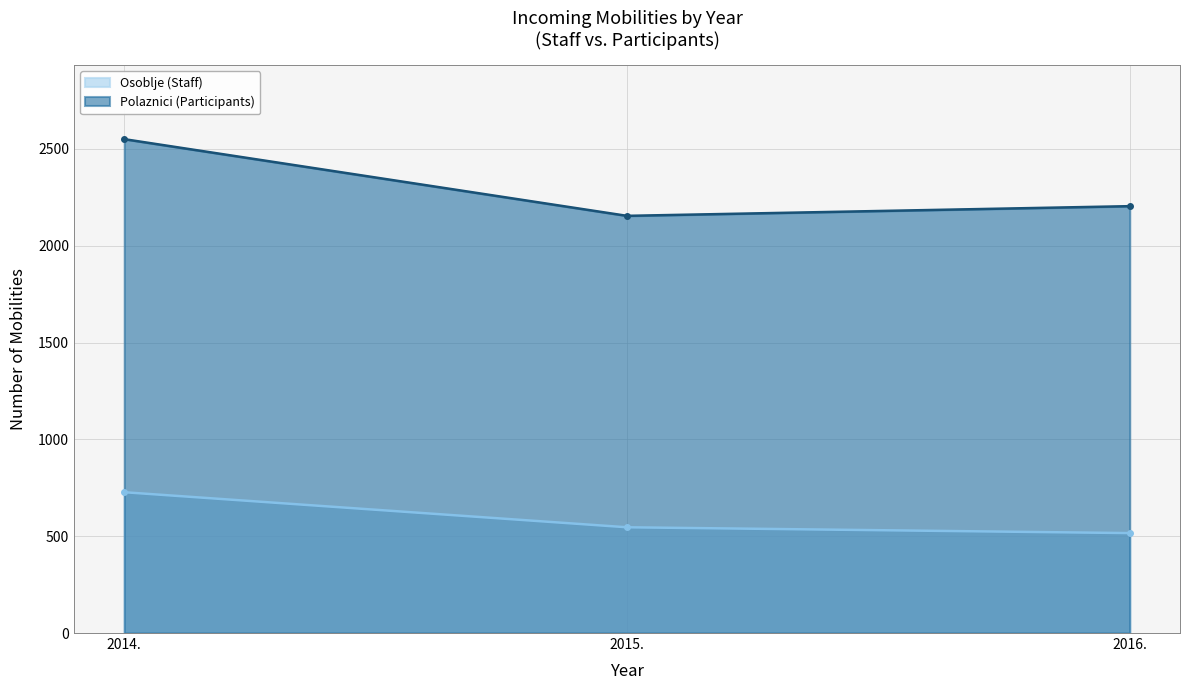

What position from the right is 2016.?

1